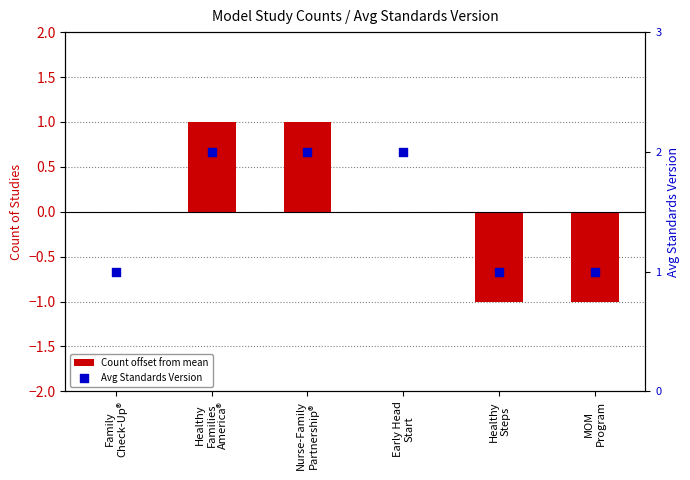

What are all the series names shown in the legend?

Count offset from mean, Avg Standards Version